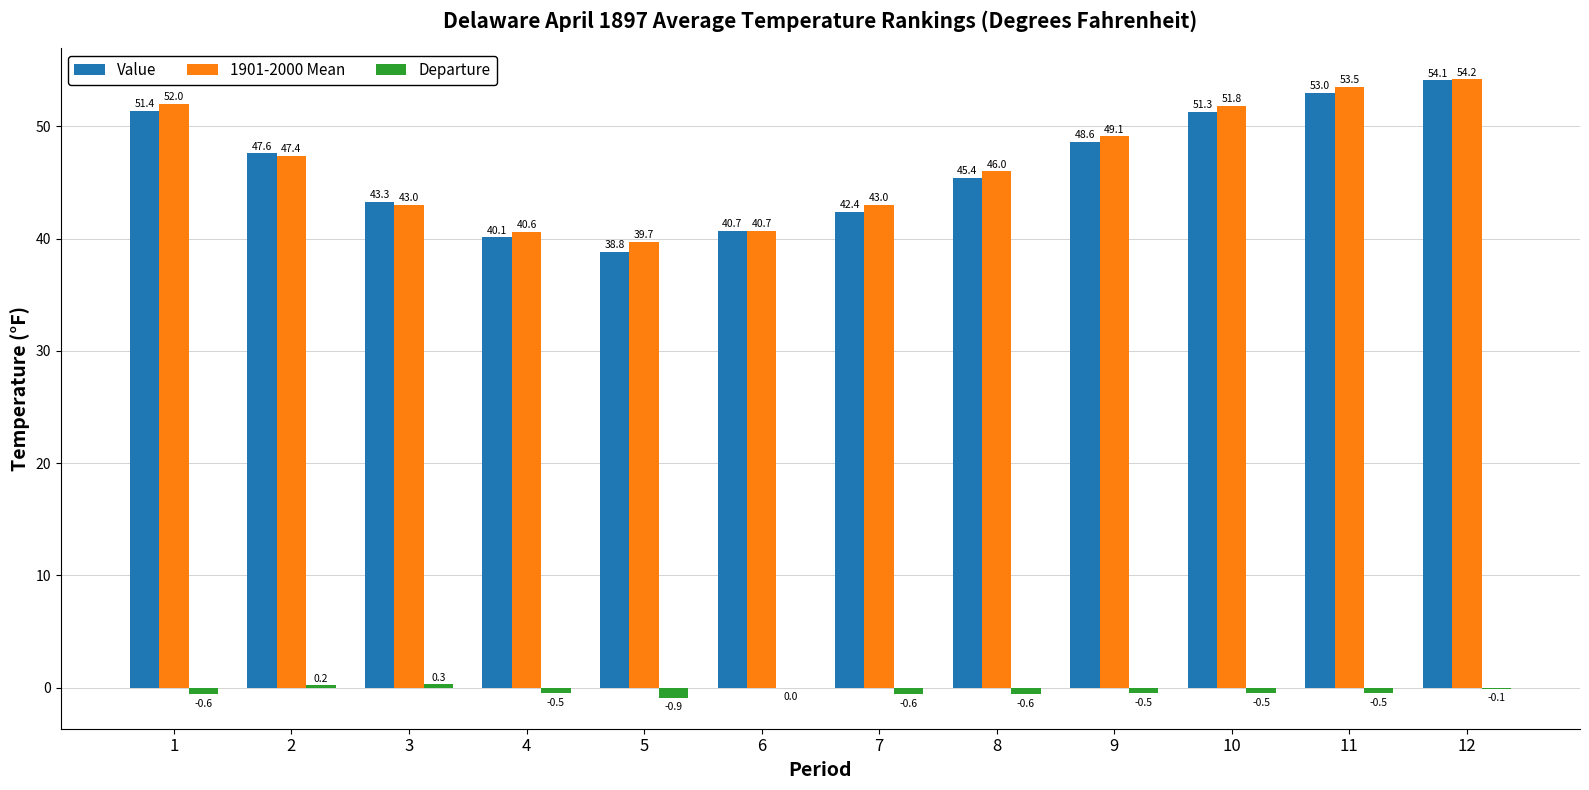

Between 4 and 6, which series saw the biggest shift?

Value